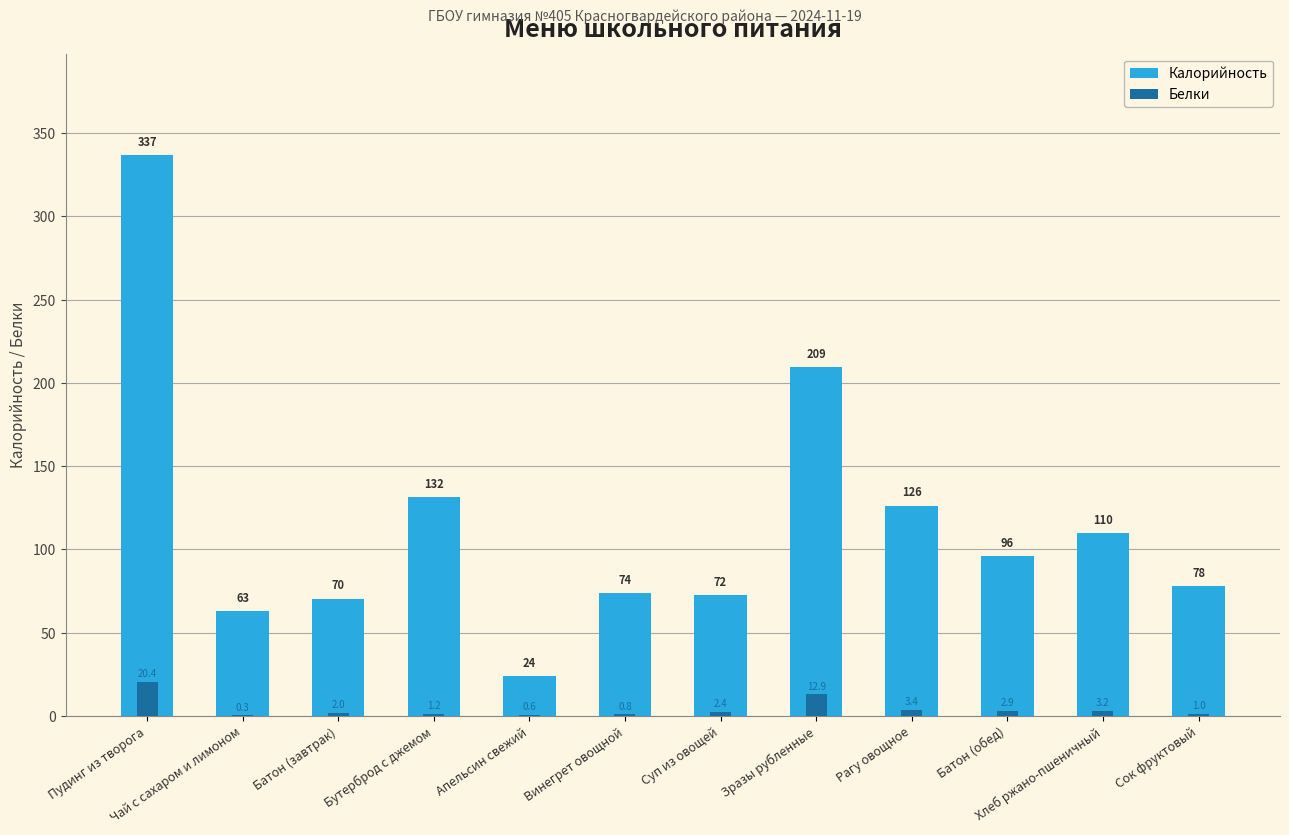

The value of Белки at Рагу овощное is 3.4. True or false?

True